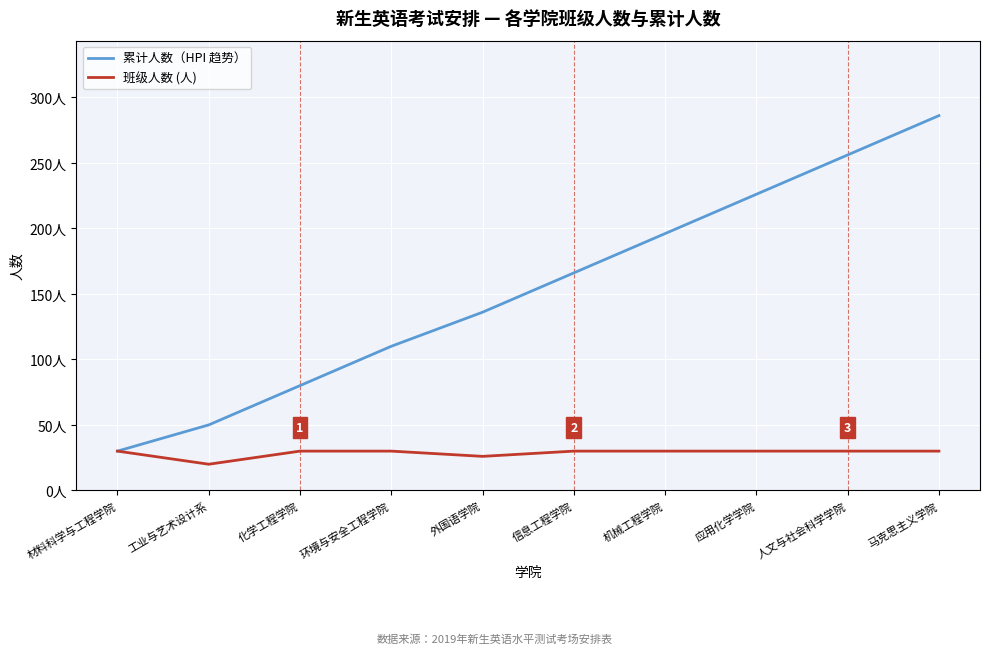

Reading left to right, extract all data points from this chart.

累计人数（HPI 趋势）: 30	50	80	110	136	166	196	226	256	286
班级人数 (人): 30	20	30	30	26	30	30	30	30	30